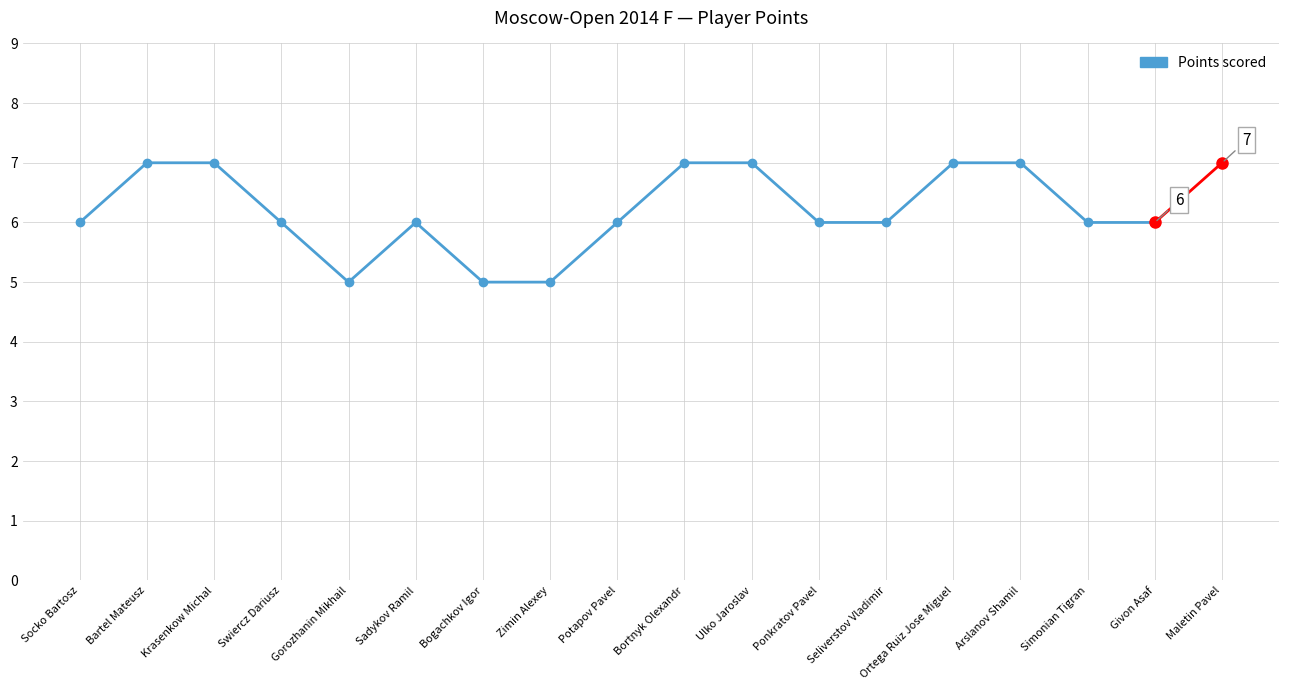

Read the value at Socko Bartosz.

6